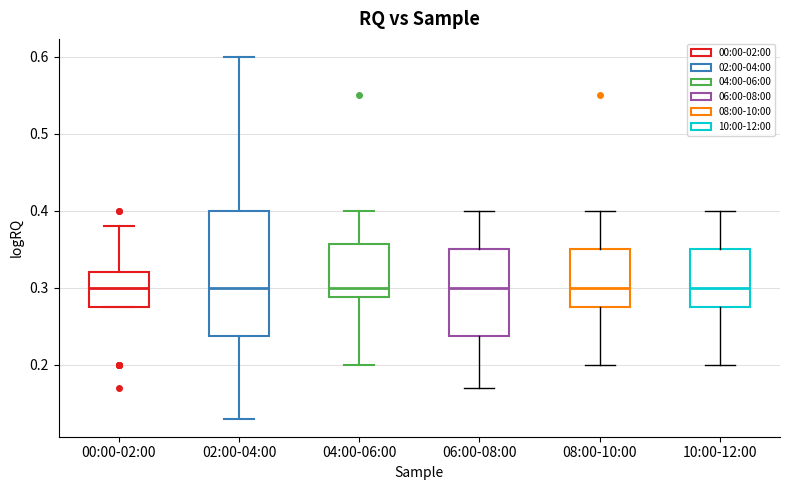

Reading left to right, transcribe this box plot: for each box, give where its median line is, the range the box spans, and where its two whiskers end, as read against the y-axis. The values are not printed on the chart, so give them approximately, as read against the axis.

00:00-02:00: median 0.30, box 0.28 to 0.32, whiskers 0.28 to 0.38
02:00-04:00: median 0.30, box 0.24 to 0.40, whiskers 0.13 to 0.60
04:00-06:00: median 0.30, box 0.29 to 0.36, whiskers 0.20 to 0.40
06:00-08:00: median 0.30, box 0.24 to 0.35, whiskers 0.17 to 0.40
08:00-10:00: median 0.30, box 0.28 to 0.35, whiskers 0.20 to 0.40
10:00-12:00: median 0.30, box 0.28 to 0.35, whiskers 0.20 to 0.40